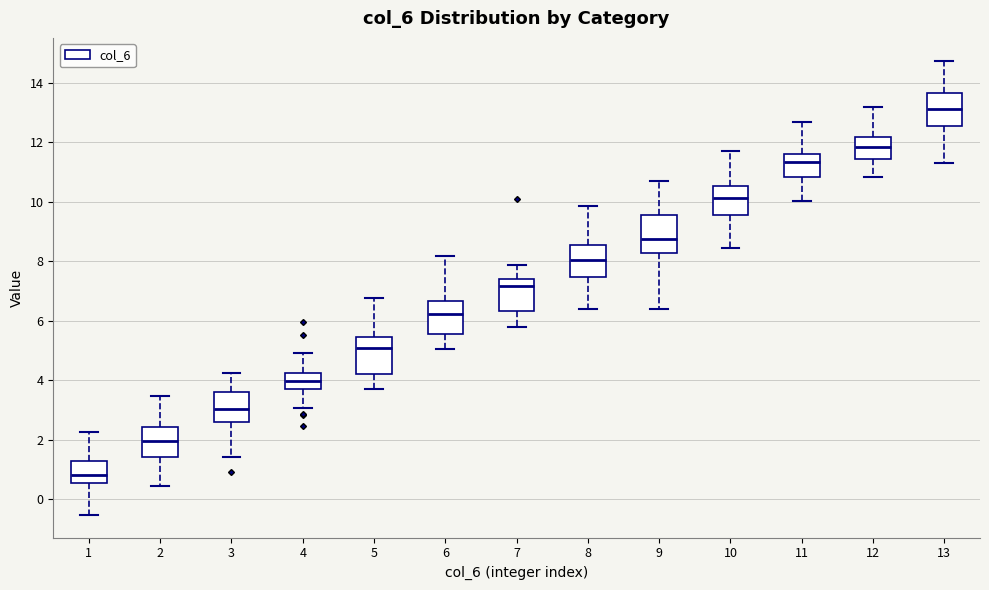

Which box has the highest median line?

13